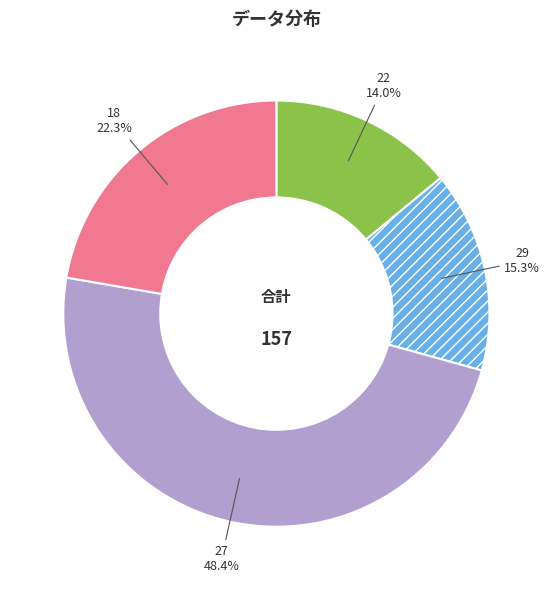

What is the ratio of the value at 18 to the value at 27?

0.5